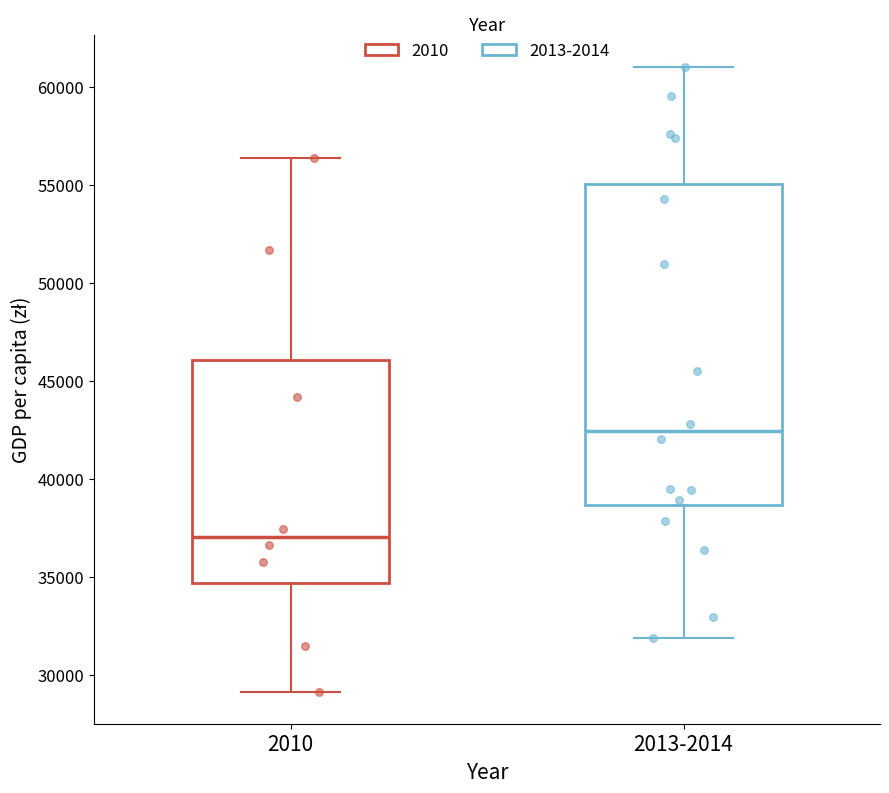

Comparing the boxes themselves (not the whiskers), which one is the tallest?

2013-2014